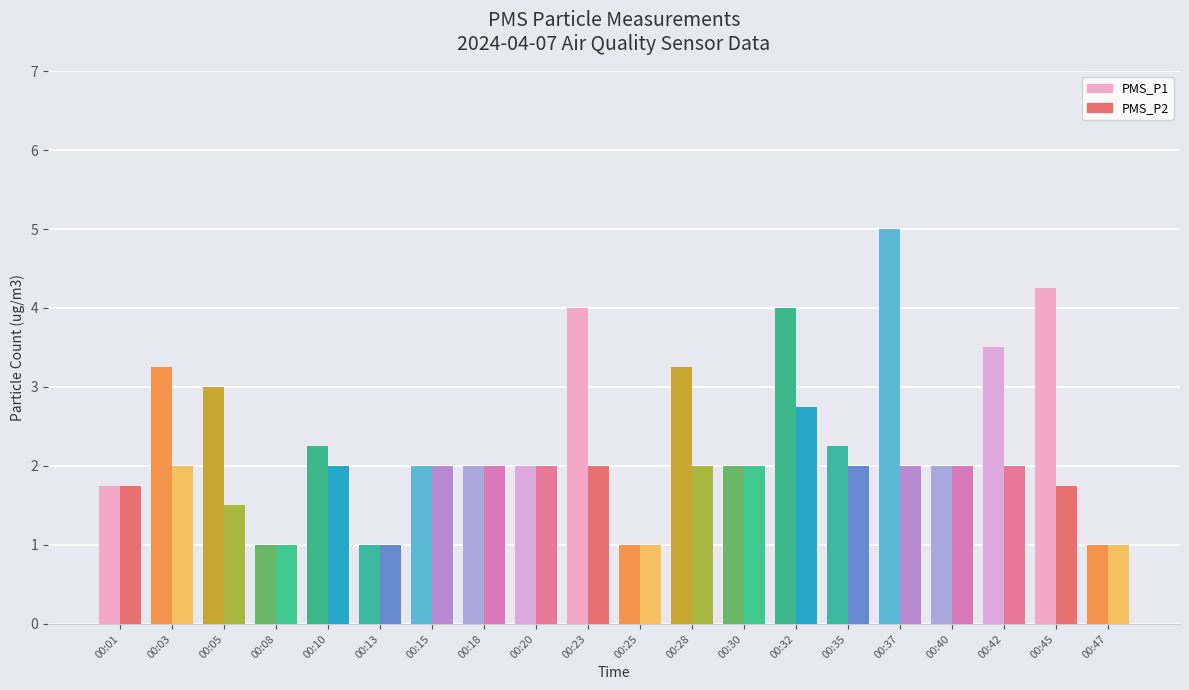

Where is PMS_P1 nearest to the value 3?

00:05